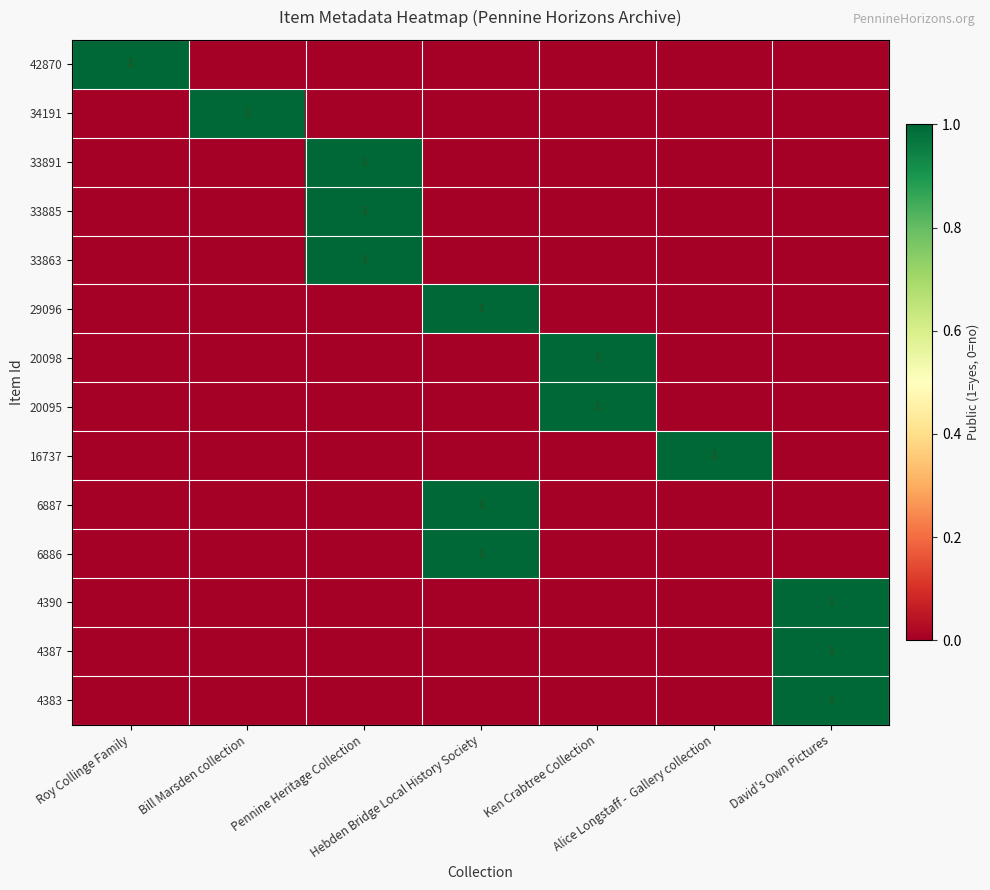

Is the value of 33891 at Ken Crabtree Collection greater than the value of 33863 at Pennine Heritage Collection?

No